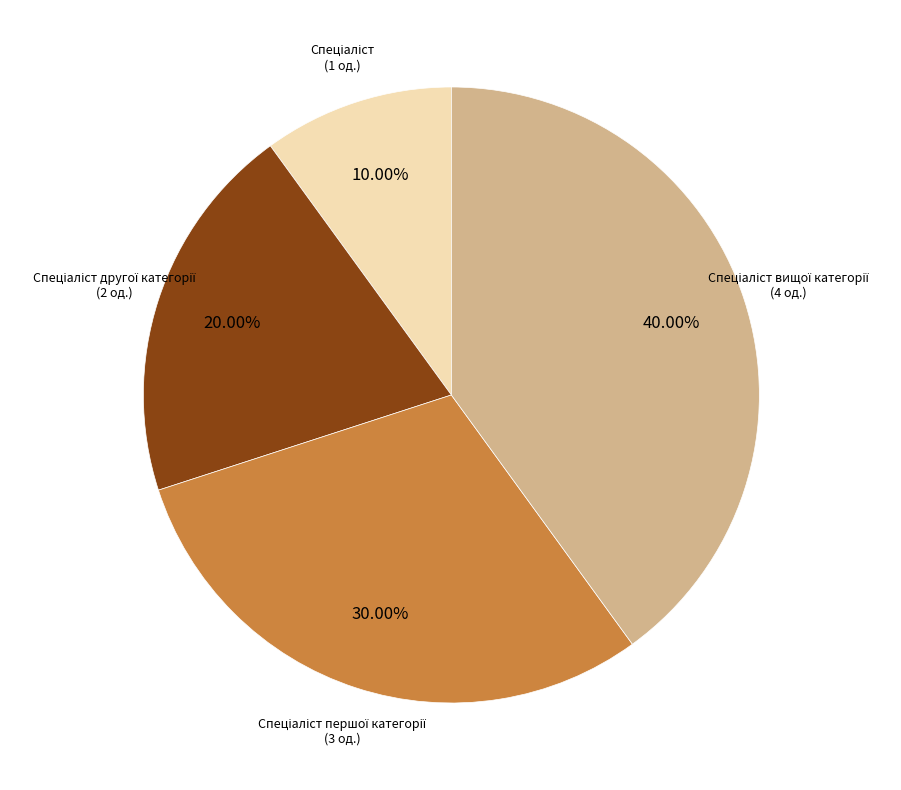

Is there a majority slice in this chart?

No